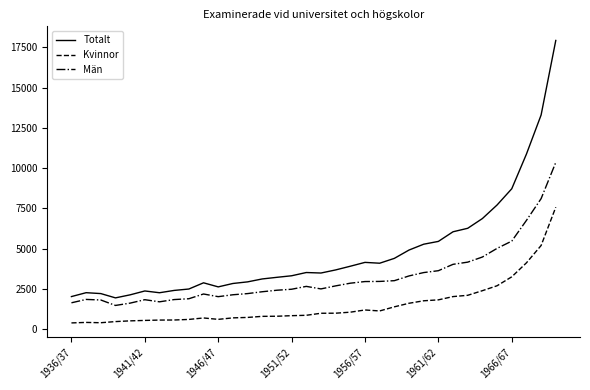

True or false: Totalt and Kvinnor intersect in this chart.

False